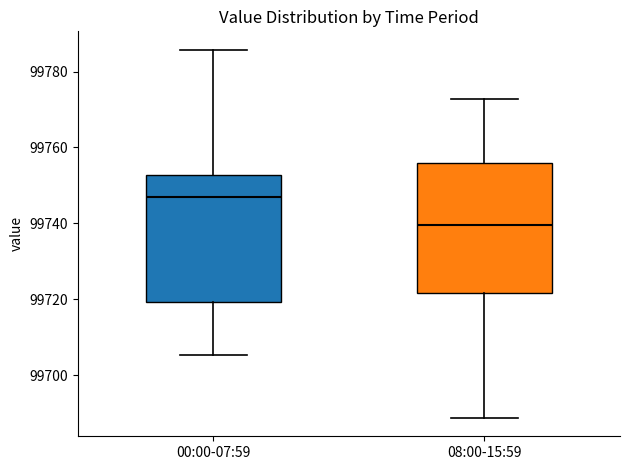

Reading left to right, read every box against the y-axis: the position of its median line, the range the box covers, and the ends of its whiskers. The values are not printed on the chart, so give them approximately, as read against the axis.

00:00-07:59: median 99746, box 99720 to 99752, whiskers 99706 to 99786
08:00-15:59: median 99740, box 99722 to 99756, whiskers 99688 to 99772